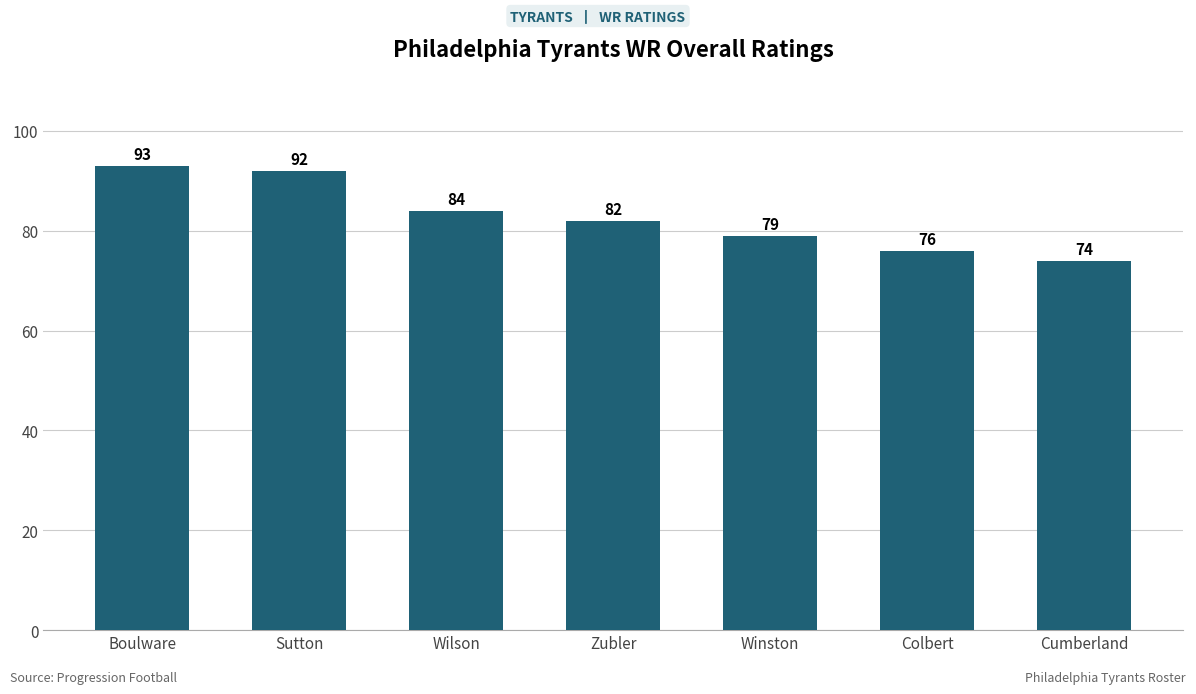

Reading left to right, extract all data points from this chart.

Boulware=93	Sutton=92	Wilson=84	Zubler=82	Winston=79	Colbert=76	Cumberland=74